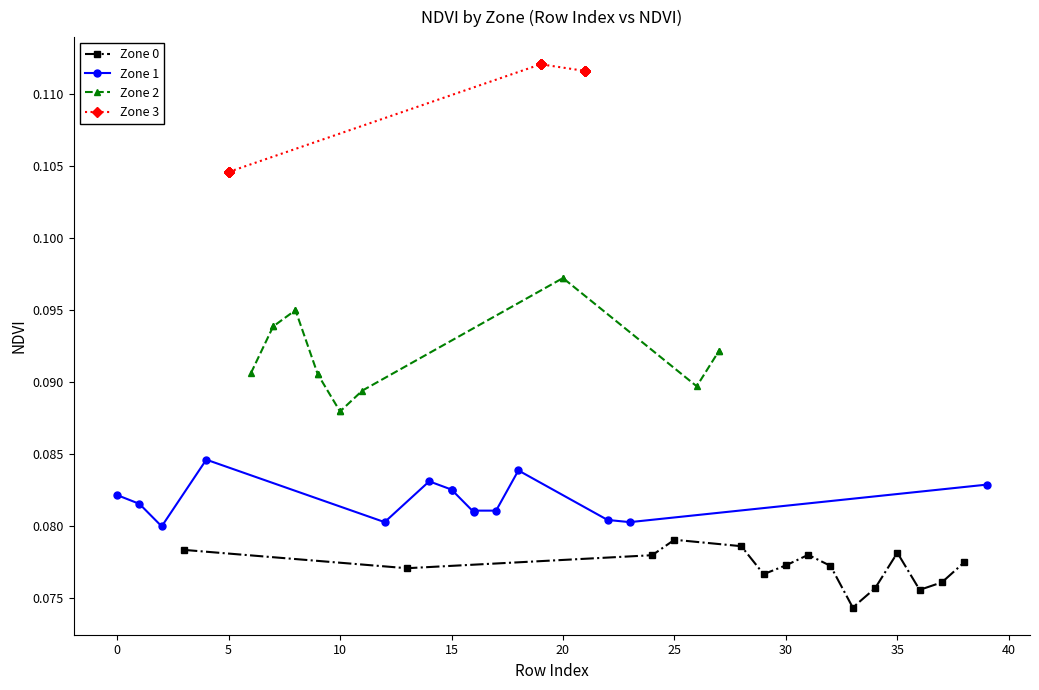

True or false: Zone 0 has more than 2 points higher than both neighbors.

True